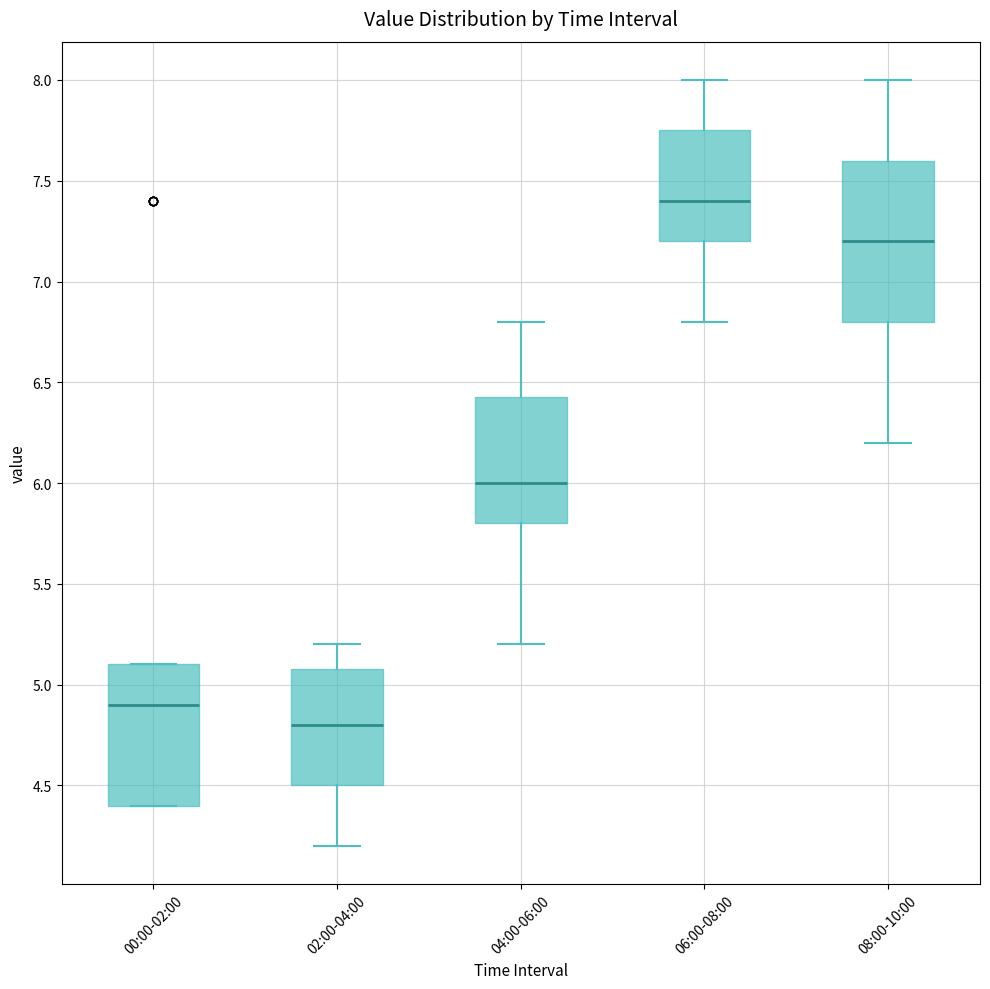

Reading left to right, read every box against the y-axis: the position of its median line, the range the box covers, and the ends of its whiskers. The values are not printed on the chart, so give them approximately, as read against the axis.

00:00-02:00: median 4.90, box 4.40 to 5.10, whiskers 4.40 to 5.10
02:00-04:00: median 4.80, box 4.50 to 5.10, whiskers 4.20 to 5.20
04:00-06:00: median 6.00, box 5.80 to 6.45, whiskers 5.20 to 6.80
06:00-08:00: median 7.40, box 7.20 to 7.75, whiskers 6.80 to 8.00
08:00-10:00: median 7.20, box 6.80 to 7.60, whiskers 6.20 to 8.00